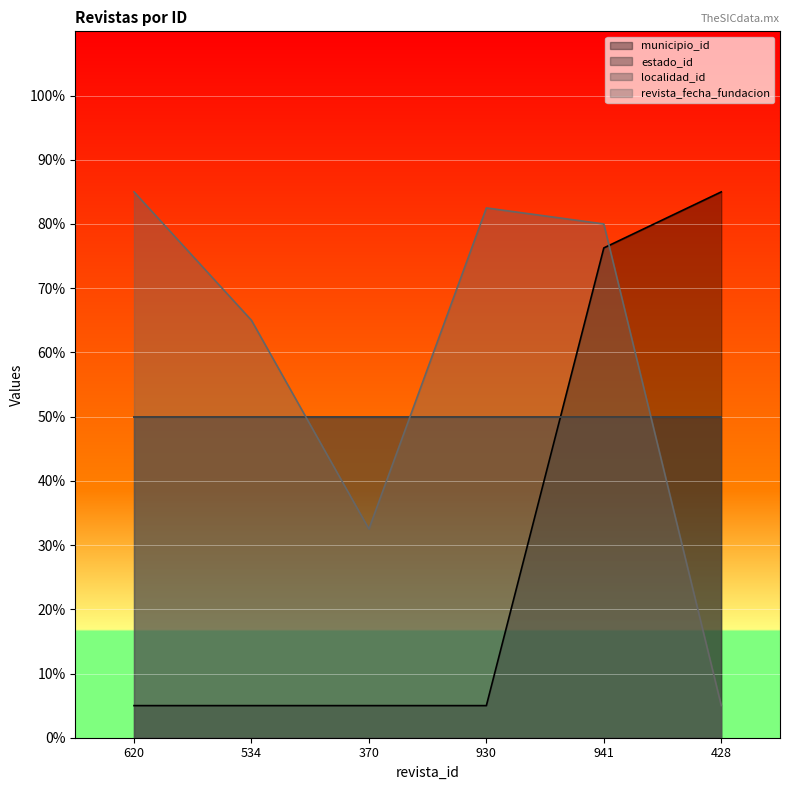

What is the label of the 6th point from the left?

428